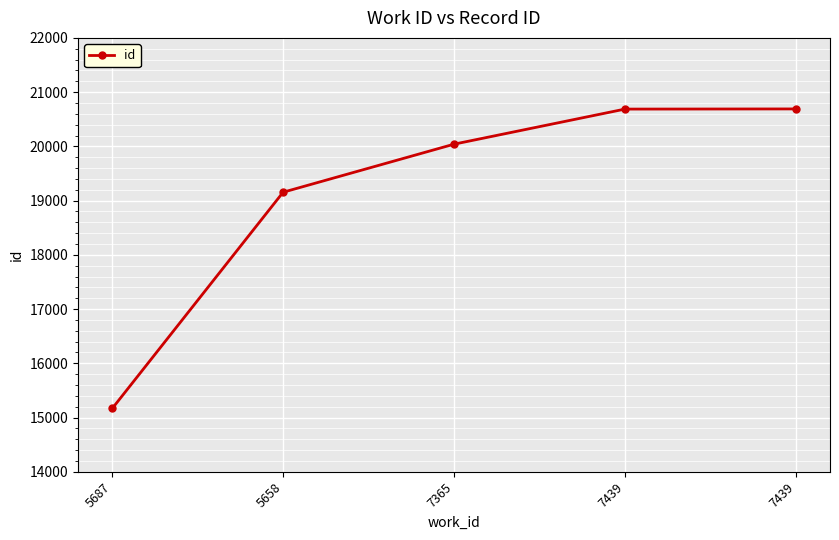

Count the number of categories in the chart.

5